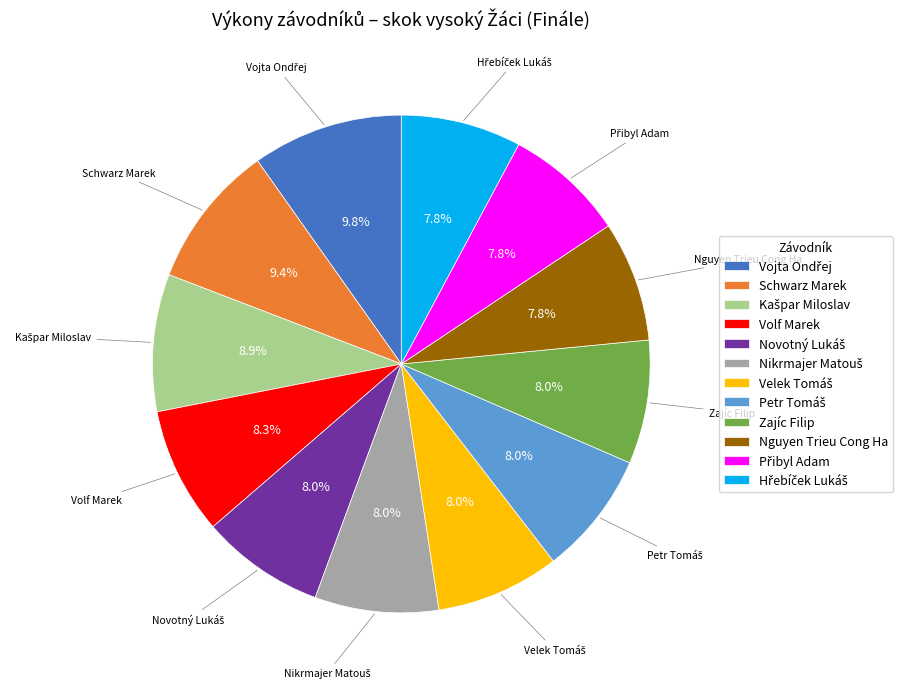

What is the ratio of the value at Schwarz Marek to the value at Volf Marek?

1.1